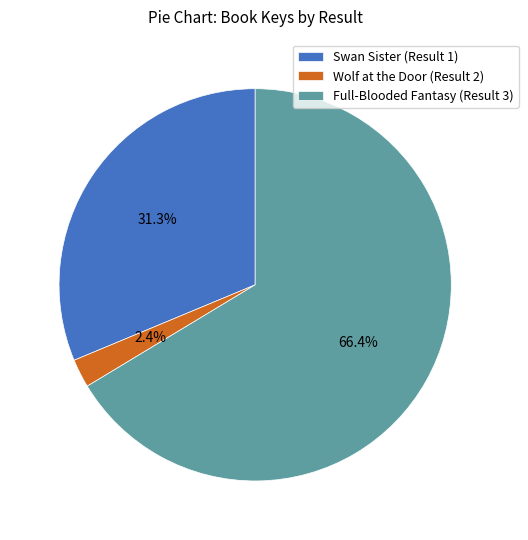

The Wolf at the Door (Result 2) slice represents 2% of the pie. True or false?

True